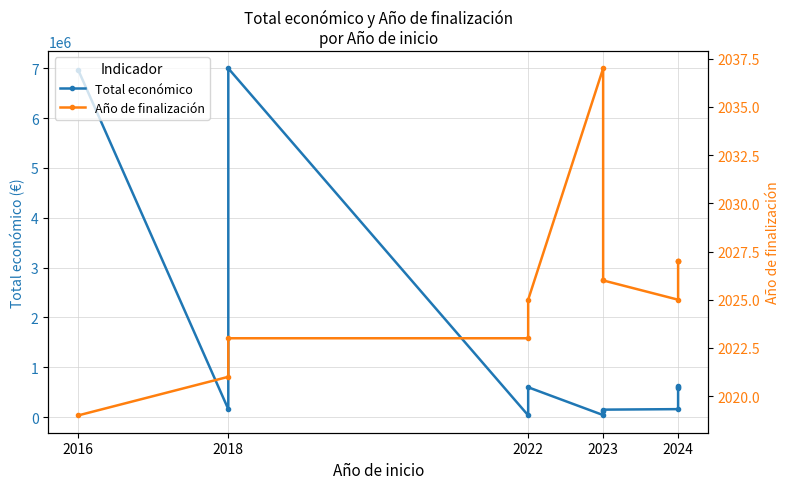

What is the difference between the highest and lowest values at 2018?

156799